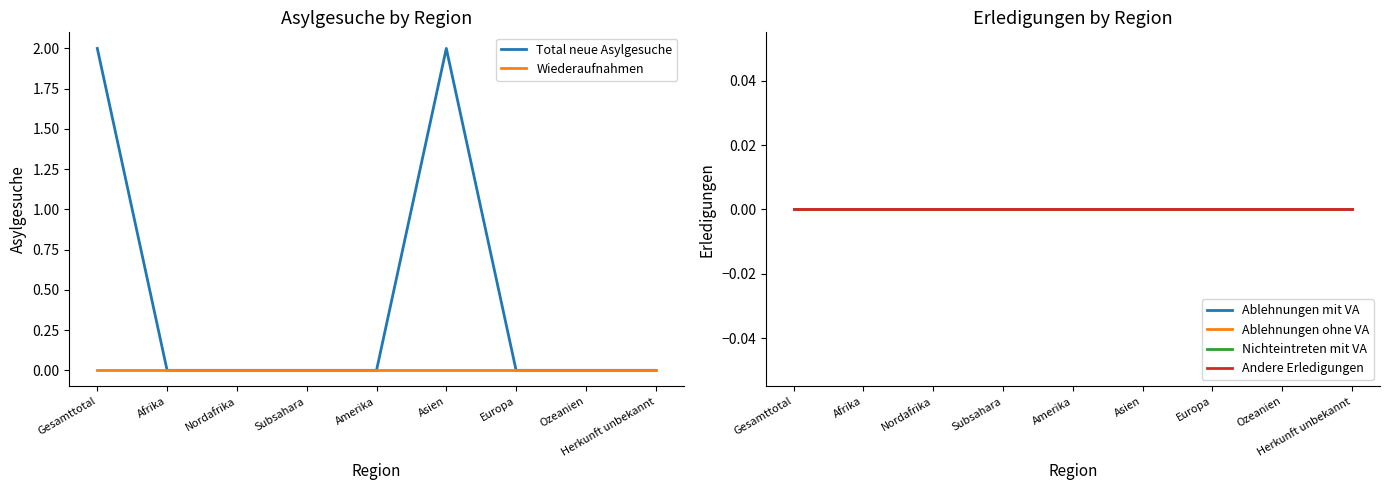

At which category does the chart reach its minimum across all series?

Afrika